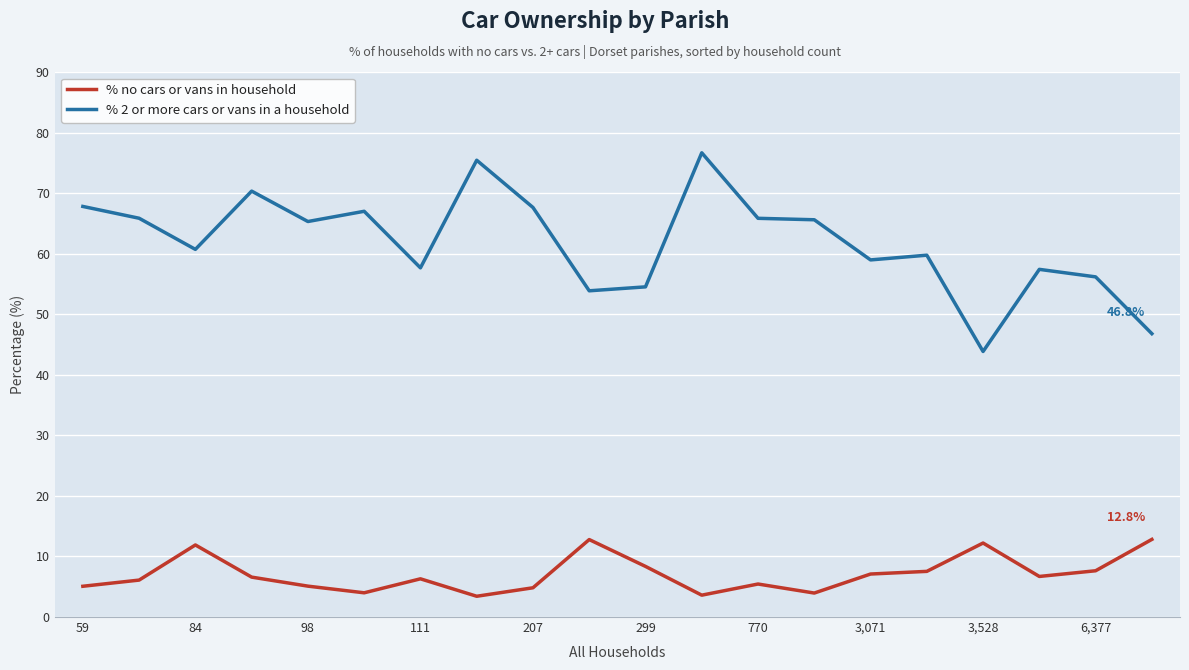

What is the minimum value shown in the chart?

3.4